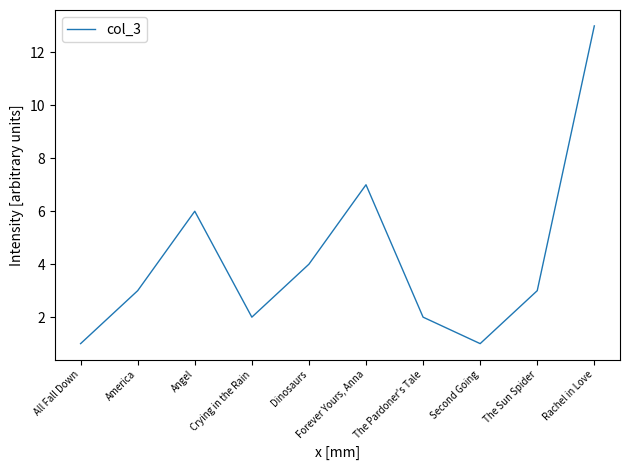

How many lines are shown in the chart?

1